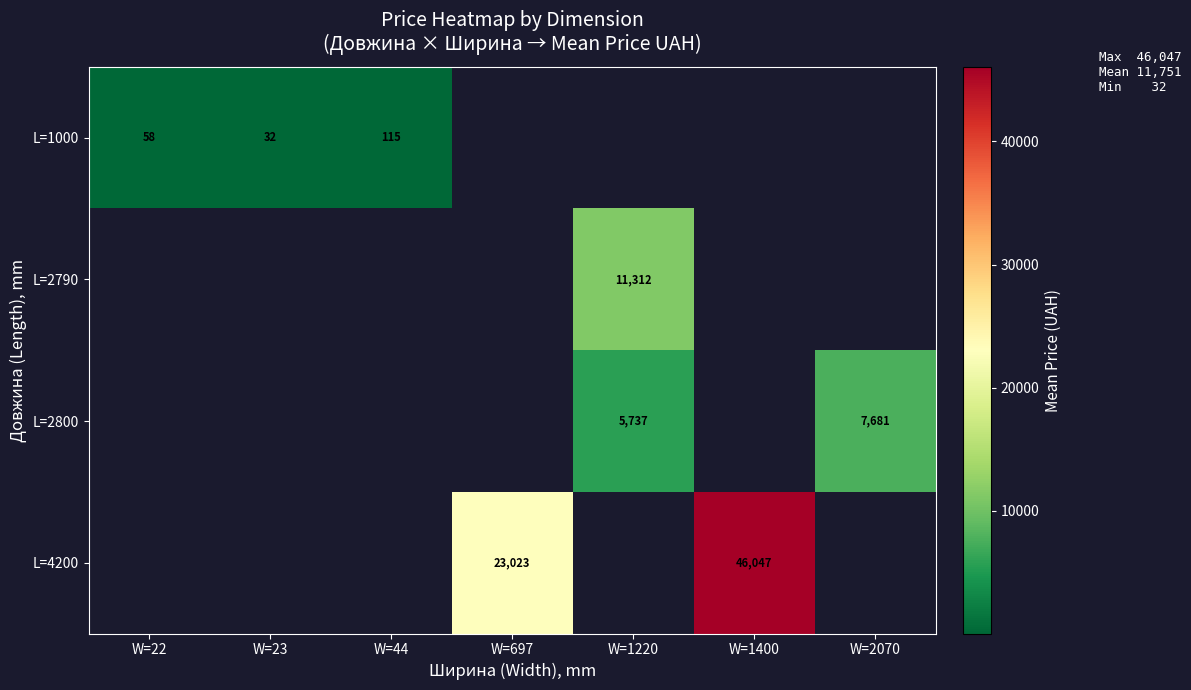

What is the difference between the maximum and minimum values in the L=1000 series?

83.3